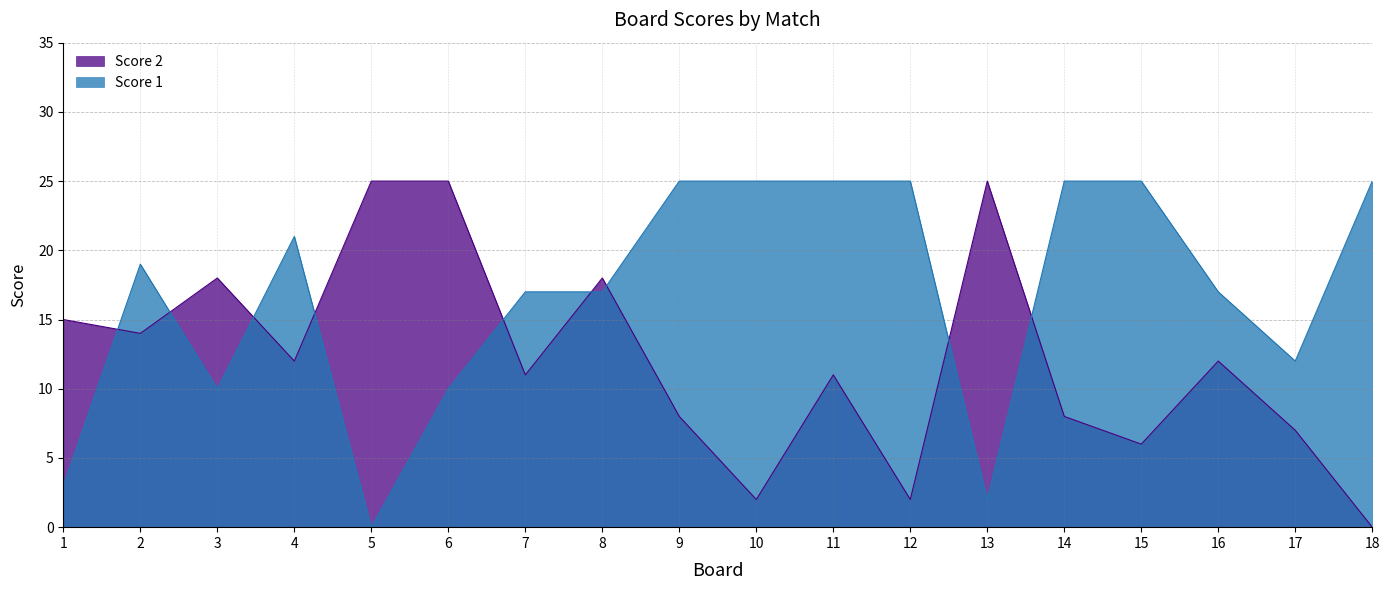

Reading right to left, what are all the values shown in this chart?

Score 1: 25	12	17	25	25	2	25	25	25	25	17	17	10	0	21	10	19	3
Score 2: 0	7	12	6	8	25	2	11	2	8	18	11	25	25	12	18	14	15